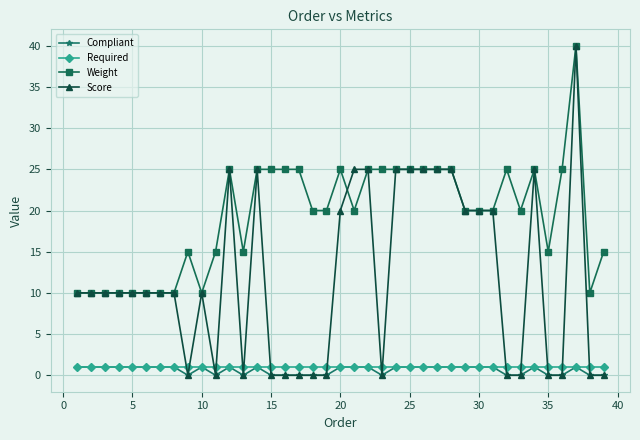

Which series has the largest range (max minus min)?

Score